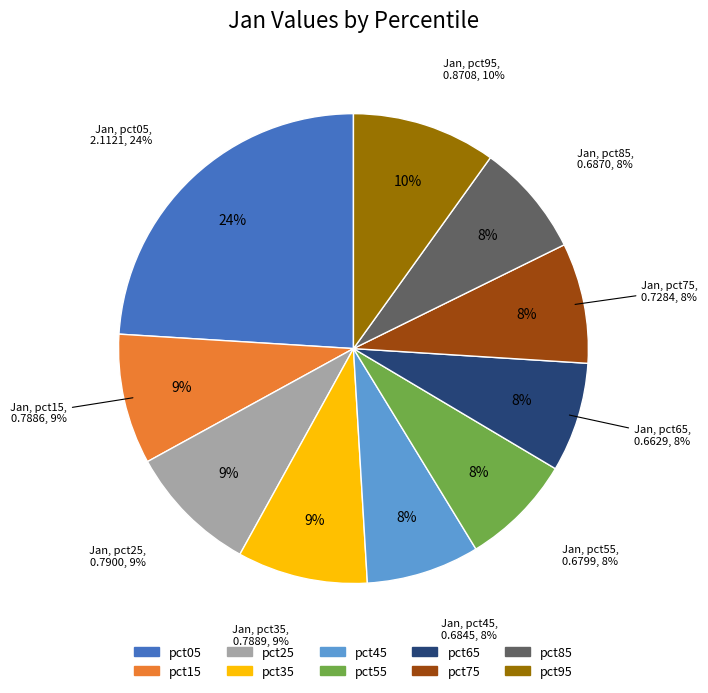

How many segments does this pie chart have?

10